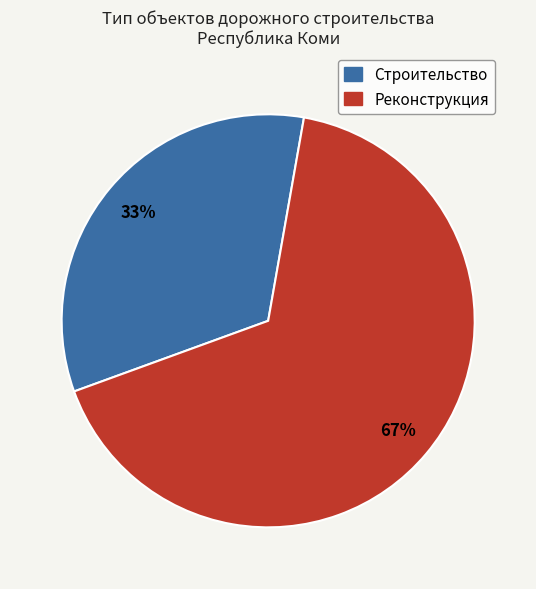

How many segments does this pie chart have?

2